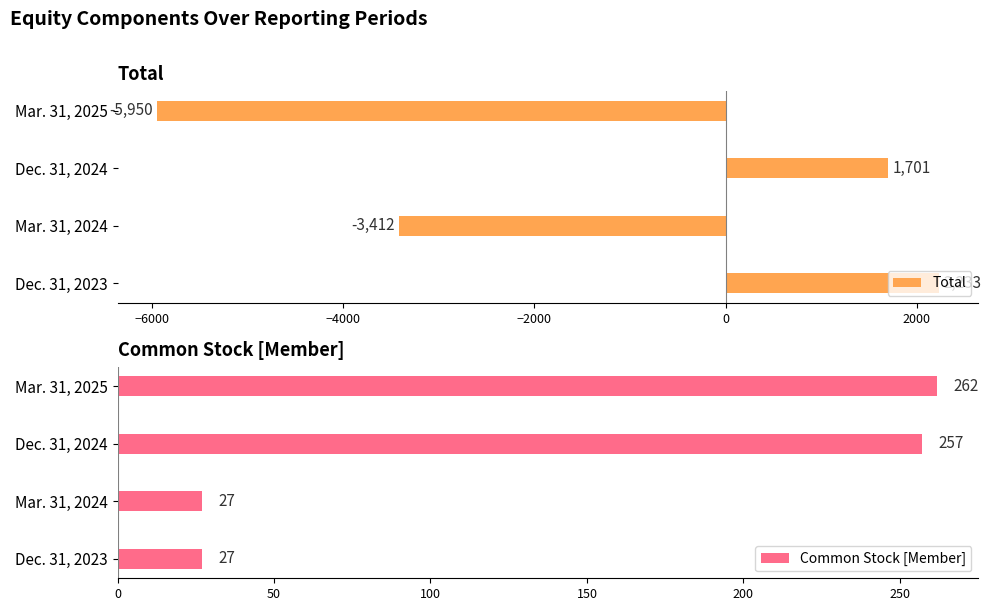

What is the difference between the maximum and minimum values in the Total series?

8183